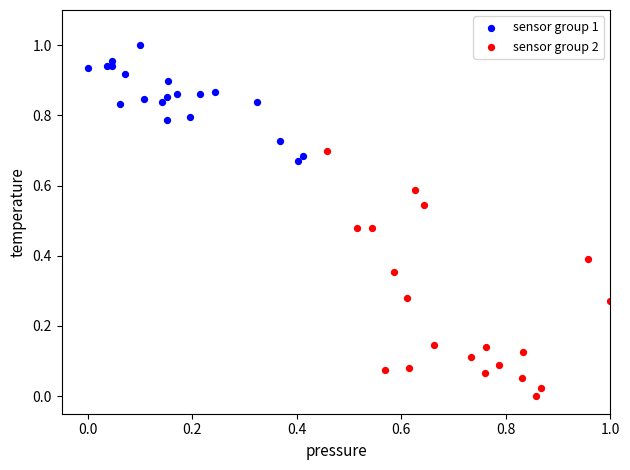

What are all the series names shown in the legend?

sensor group 1, sensor group 2